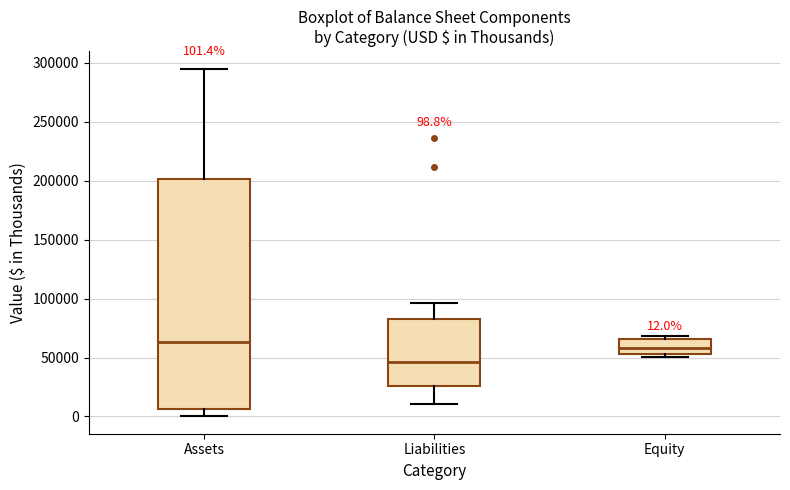

Which box is the tallest, from its lower edge to its upper edge?

Assets